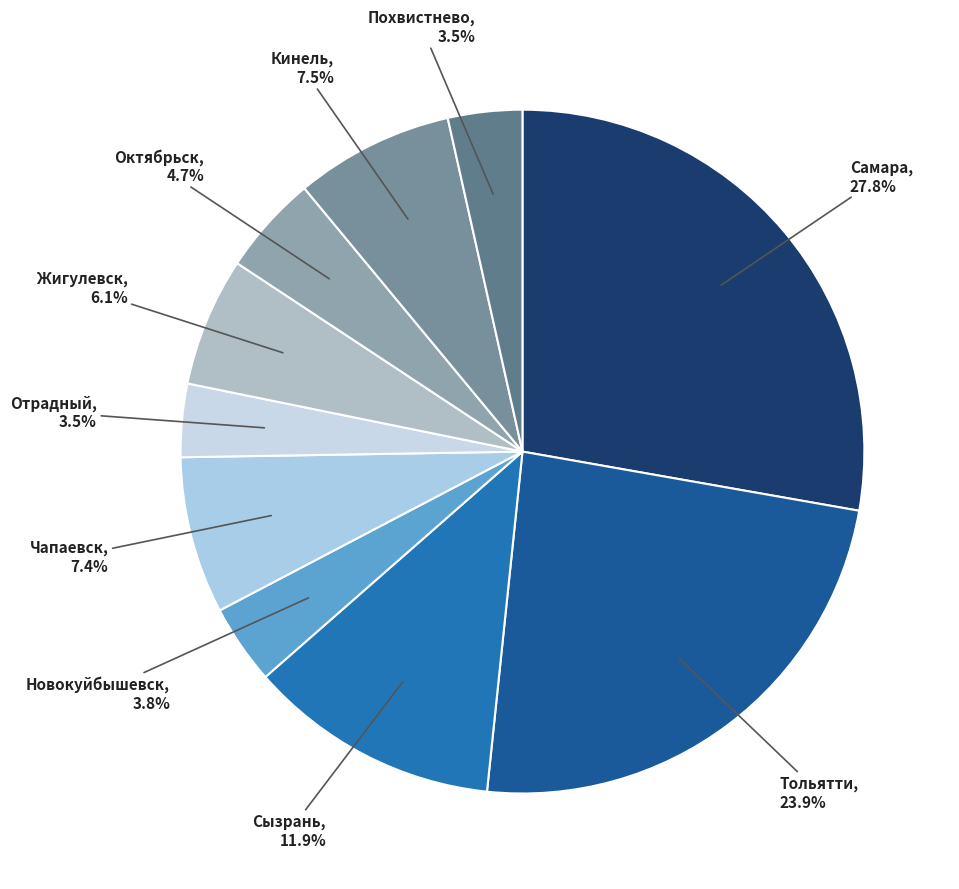

Which category has the biggest portion of the pie?

Самара